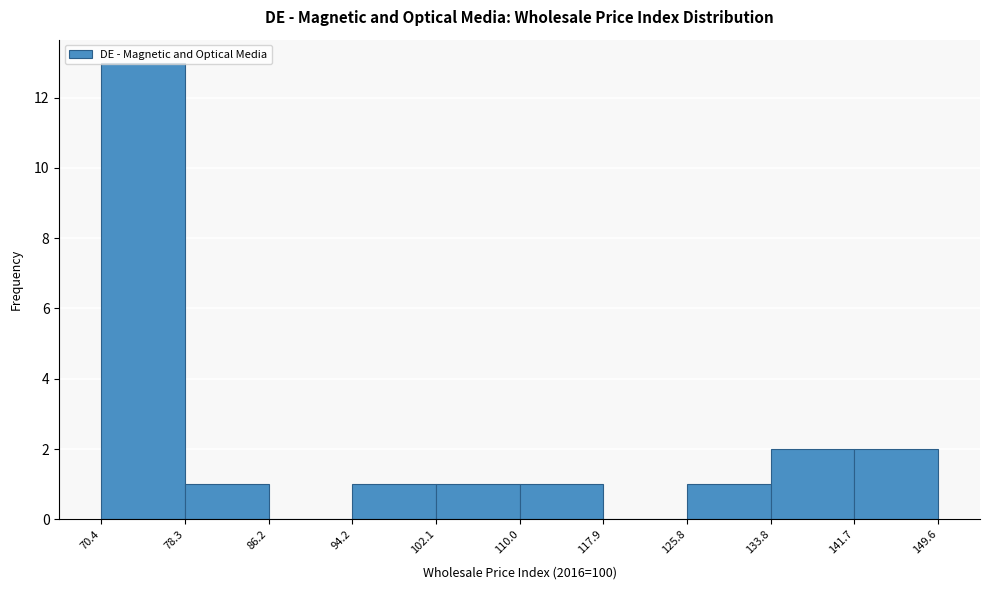

Reading left to right, transcribe this chart: for each bar, give the range it covers on the x-axis and its height. The values are not printed on the chart, so give them approximately, as read against the axis.

70.4 to 78.3: 13
78.3 to 86.2: 1
86.2 to 94.2: 0
94.2 to 102.1: 1
102.1 to 110.0: 1
110.0 to 117.9: 1
117.9 to 125.8: 0
125.8 to 133.8: 1
133.8 to 141.7: 2
141.7 to 149.6: 2